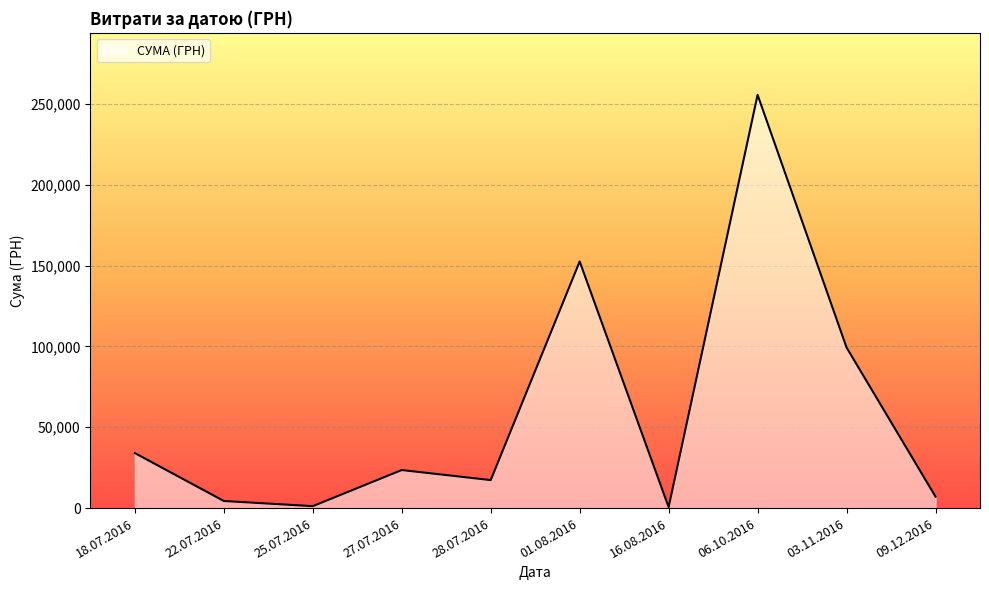

Which label corresponds to the largest value in the chart?

06.10.2016